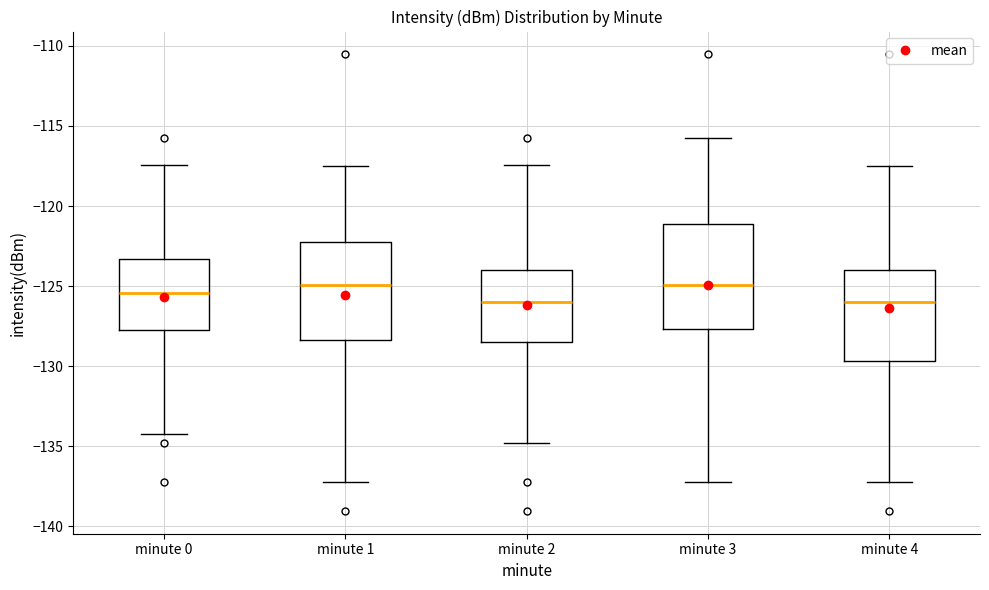

Reading left to right, transcribe this box plot: for each box, give where its median line is, the range the box spans, and where its two whiskers end, as read against the y-axis. The values are not printed on the chart, so give them approximately, as read against the axis.

minute 0: median -125.5, box -127.5 to -123.5, whiskers -134.0 to -117.5
minute 1: median -125.0, box -128.5 to -122.5, whiskers -137.0 to -117.5
minute 2: median -126.0, box -128.5 to -124.0, whiskers -135.0 to -117.5
minute 3: median -125.0, box -127.5 to -121.0, whiskers -137.0 to -115.5
minute 4: median -126.0, box -129.5 to -124.0, whiskers -137.0 to -117.5